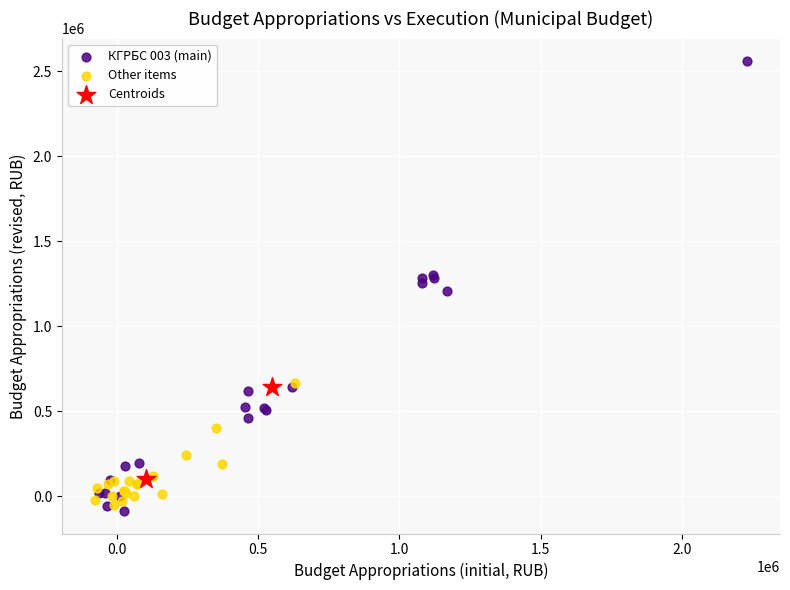

Which series has the largest Y range (max minus min)?

КГРБС 003 (main)